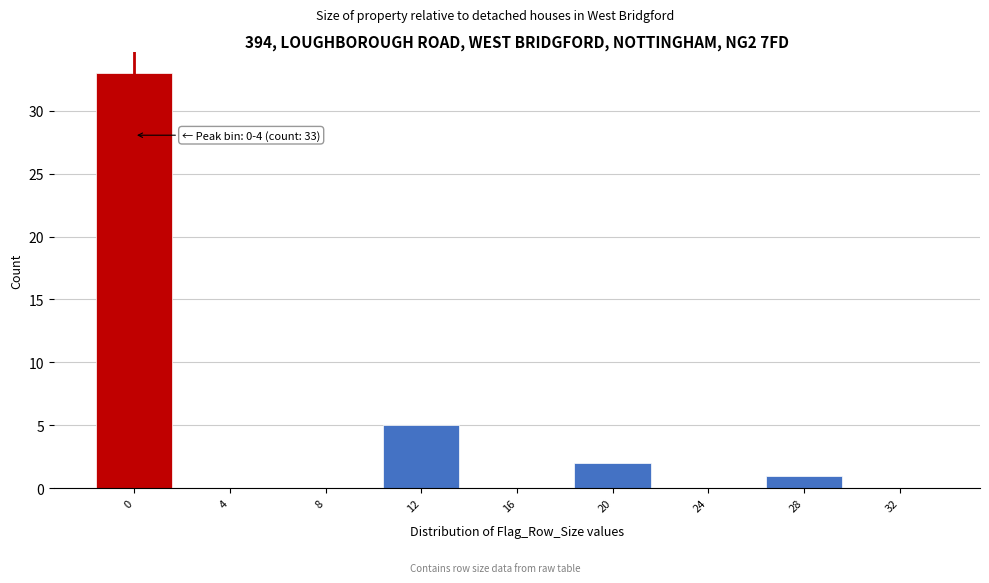

Reading left to right, what are all the values shown in this chart?

0=33	4=0	8=0	12=5	16=0	20=2	24=0	28=1	32=0